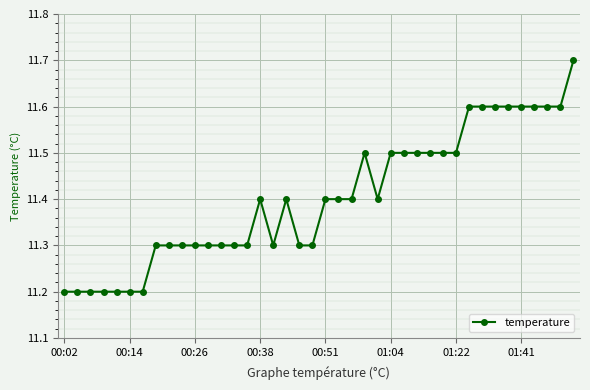

What is the greatest value displayed?

11.7